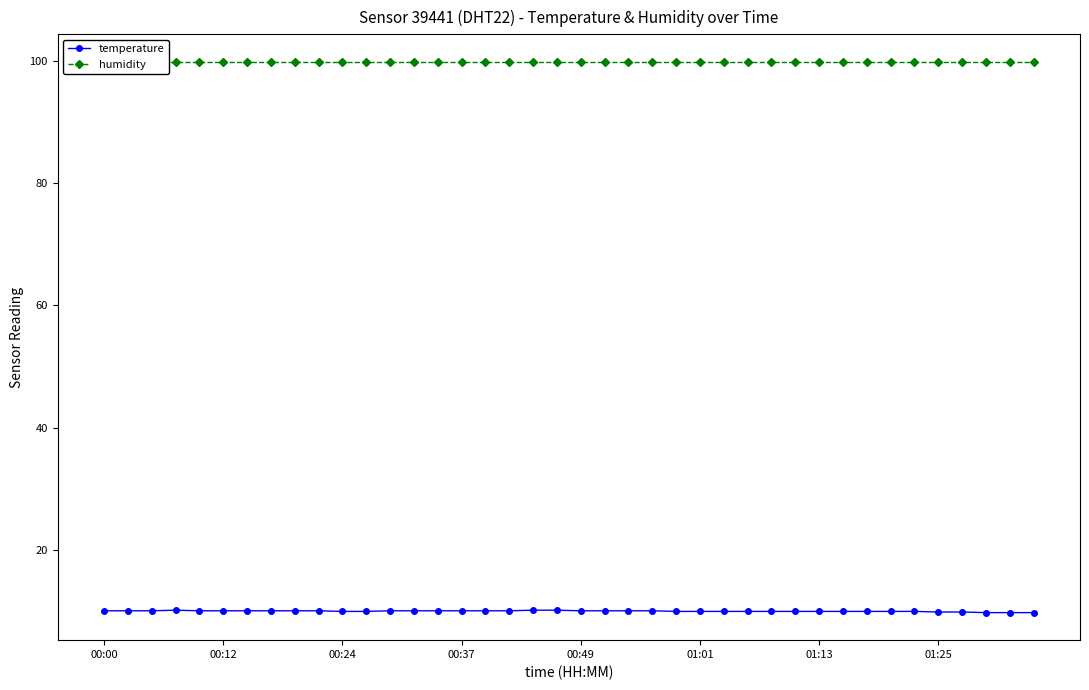

Reading left to right, list all the values displayed in this chart.

temperature: 10.0	10.0	10.0	10.1	10.0	10.0	10.0	10.0	10.0	10.0	9.9	9.9	10.0	10.0	10.0	10.0	10.0	10.0	10.1	10.1	10.0	10.0	10.0	10.0	9.9	9.9	9.9	9.9	9.9	9.9	9.9	9.9	9.9	9.9	9.9	9.8	9.8	9.7	9.7	9.7
humidity: 99.9	99.9	99.9	99.9	99.9	99.9	99.9	99.9	99.9	99.9	99.9	99.9	99.9	99.9	99.9	99.9	99.9	99.9	99.9	99.9	99.9	99.9	99.9	99.9	99.9	99.9	99.9	99.9	99.9	99.9	99.9	99.9	99.9	99.9	99.9	99.9	99.9	99.9	99.9	99.9